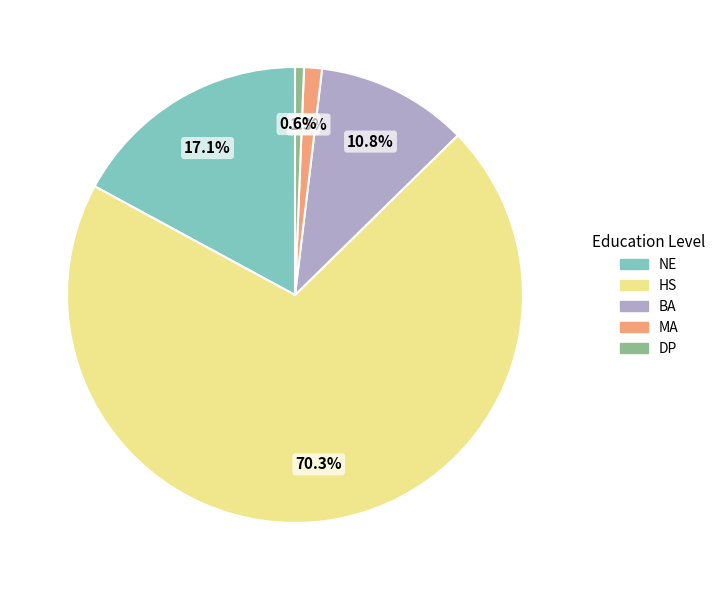

To the nearest percent, what is the combined percentage of HS and NE?

87%